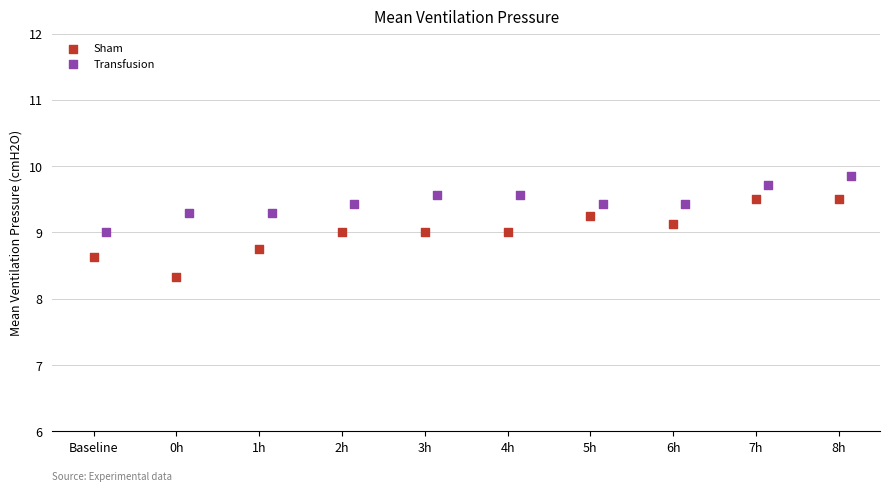

What are all the series names shown in the legend?

Sham, Transfusion